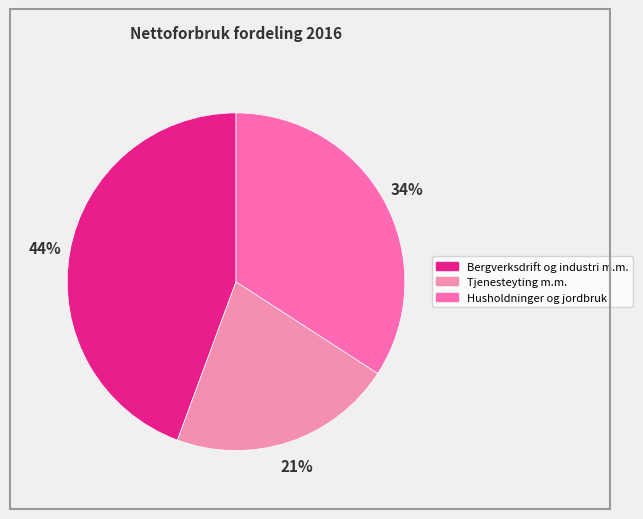

Is it true that Husholdninger og jordbruk is 22% of the pie?

False